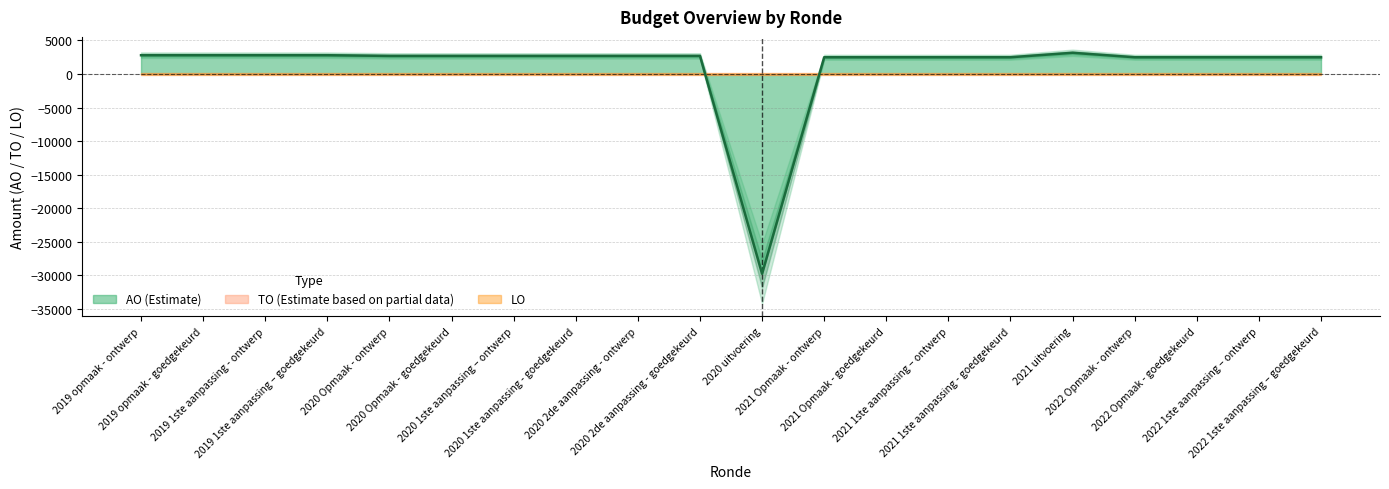

Is it true that TO equals 0 at 2021 uitvoering?

True